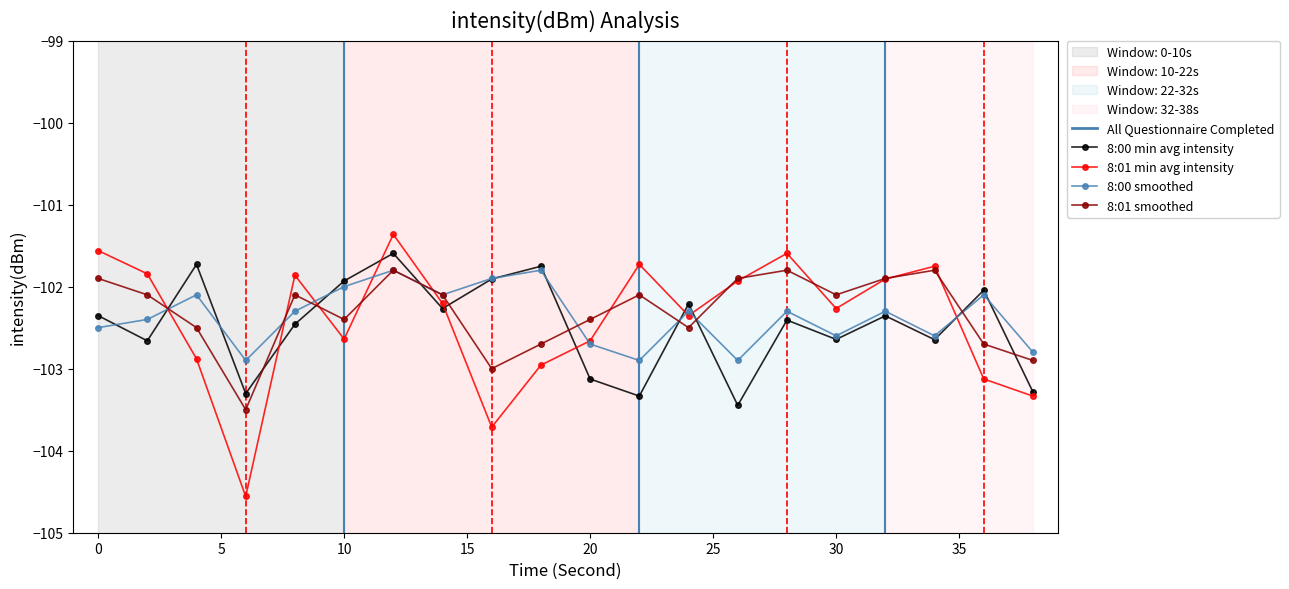

How many lines are shown in the chart?

4